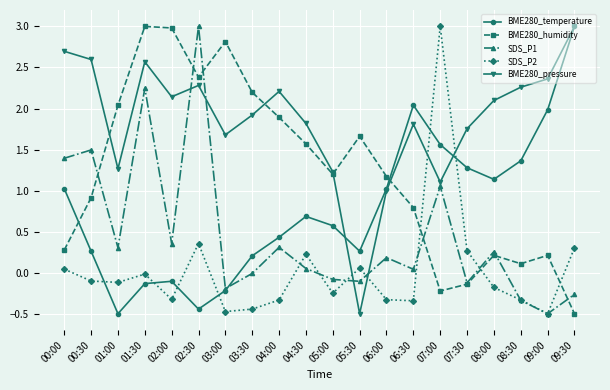

How many distinct data groups are displayed?

5